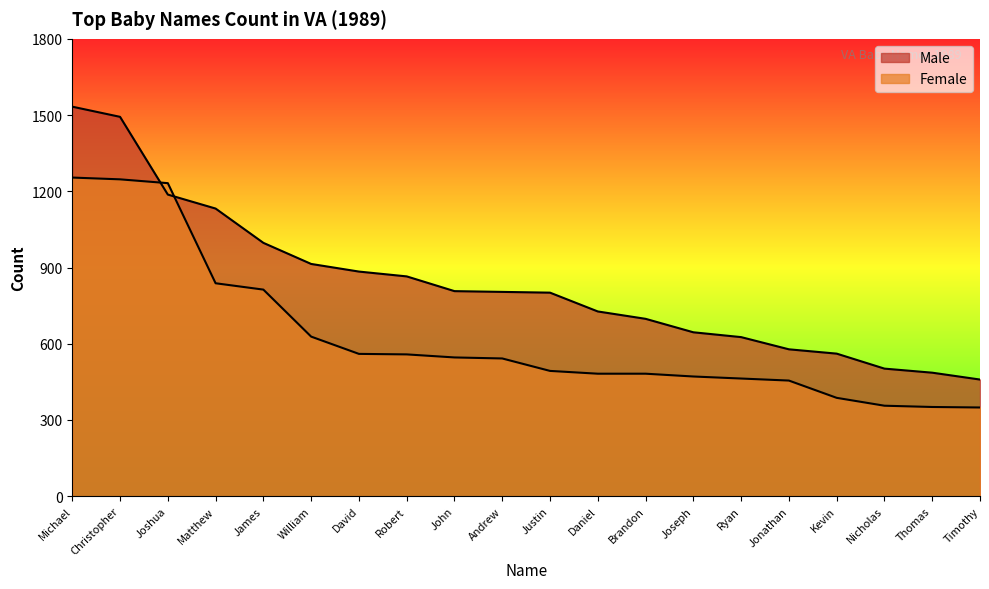

Between William and James, which is larger?

James